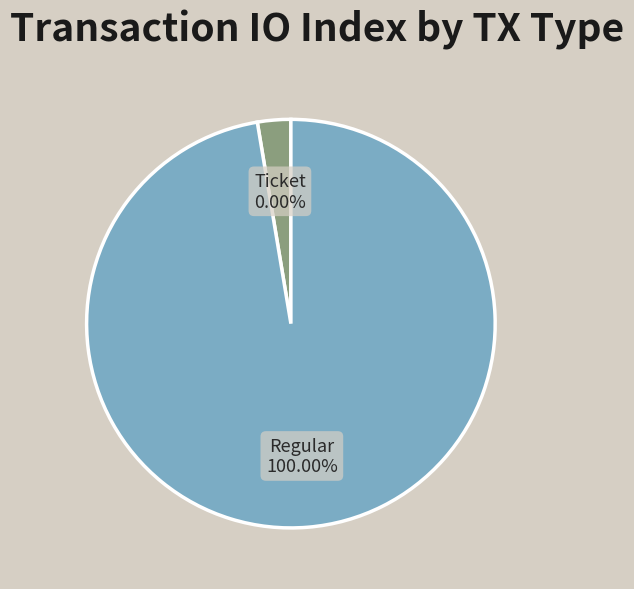

Which slice is the smallest?

Ticket (io_index=0)